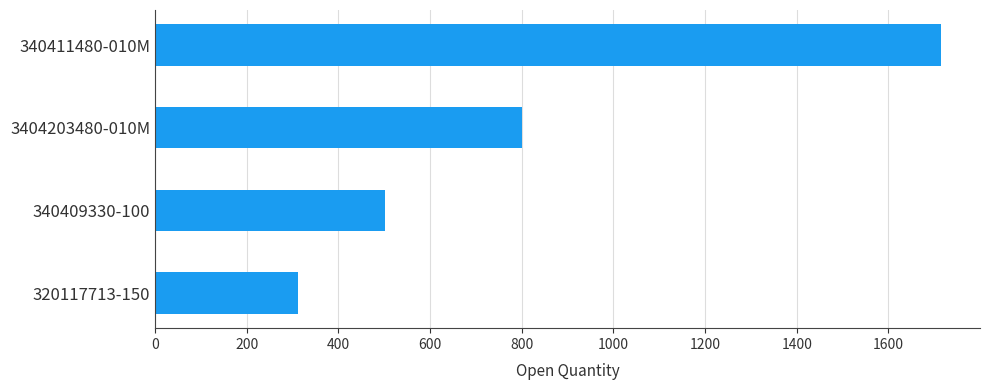

What is the ratio of the value at 340409330-100 to the value at 340411480-010M?

0.3